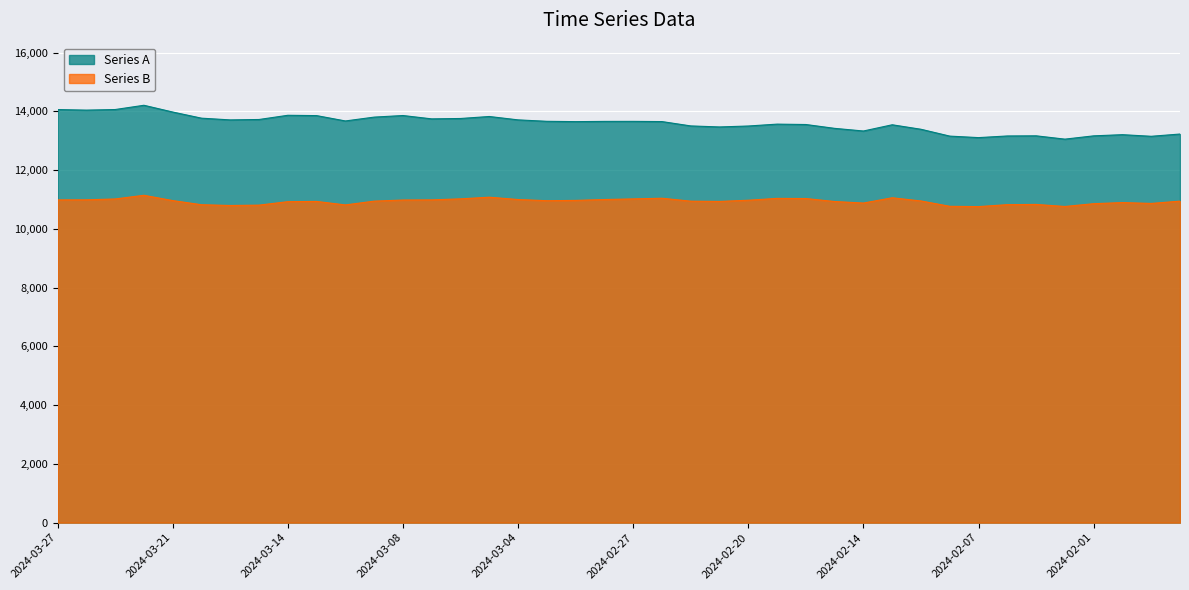

List the series in order of their overall mean, highest first.

Series A, Series B